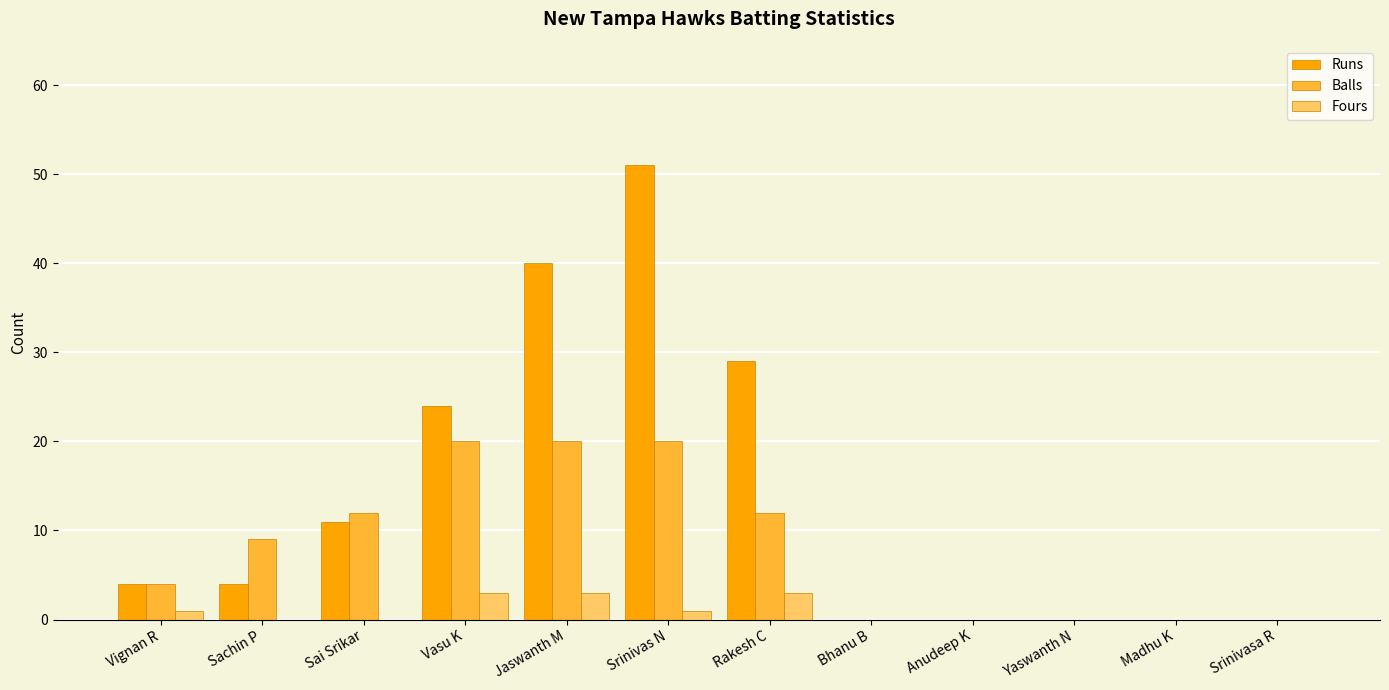

How many groups of bars are there?

12